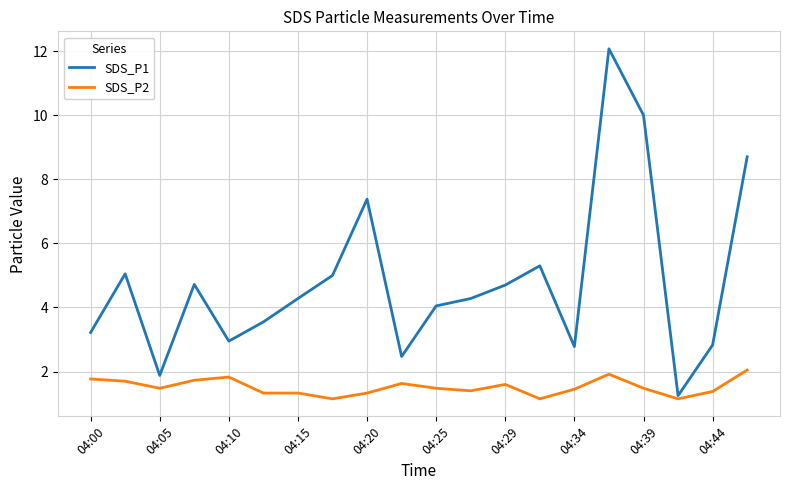

What is the highest value of the SDS_P1 series?

12.1